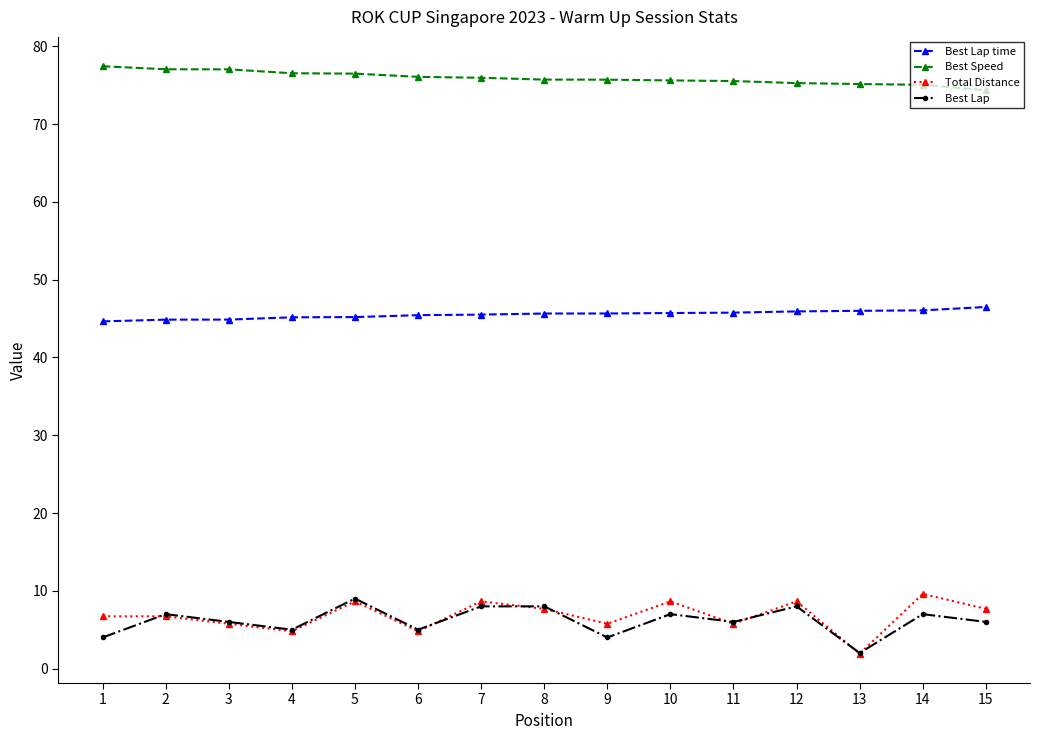

Between which two adjacent categories do Best Lap and Total Distance first intersect?

1 and 2